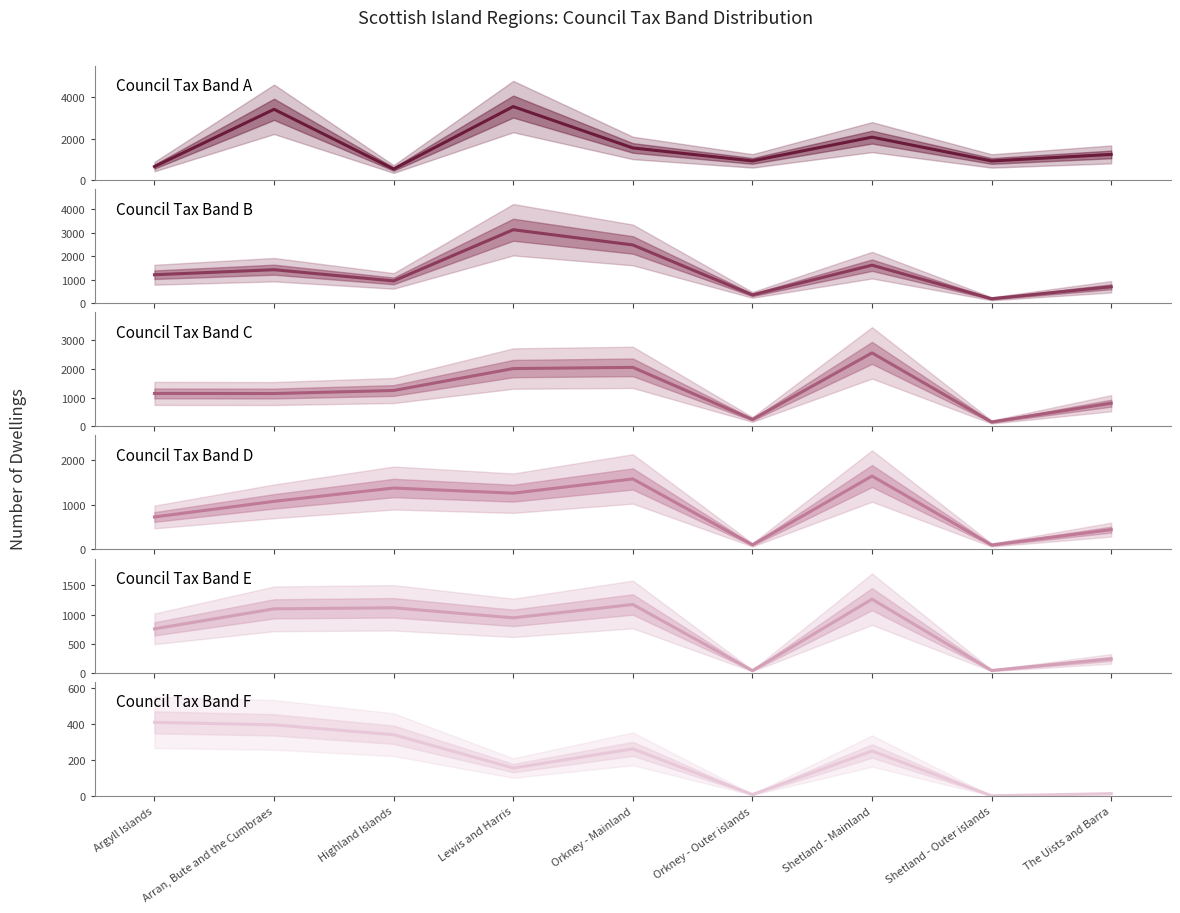

The Council Tax Band F series shows 12 at The Uists and Barra. True or false?

True